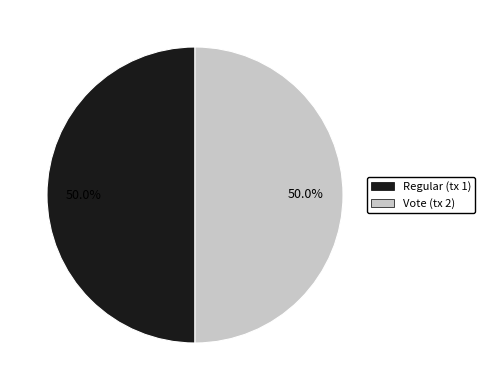

To the nearest percent, what is the difference between the Vote and Regular slice percentages?

0%